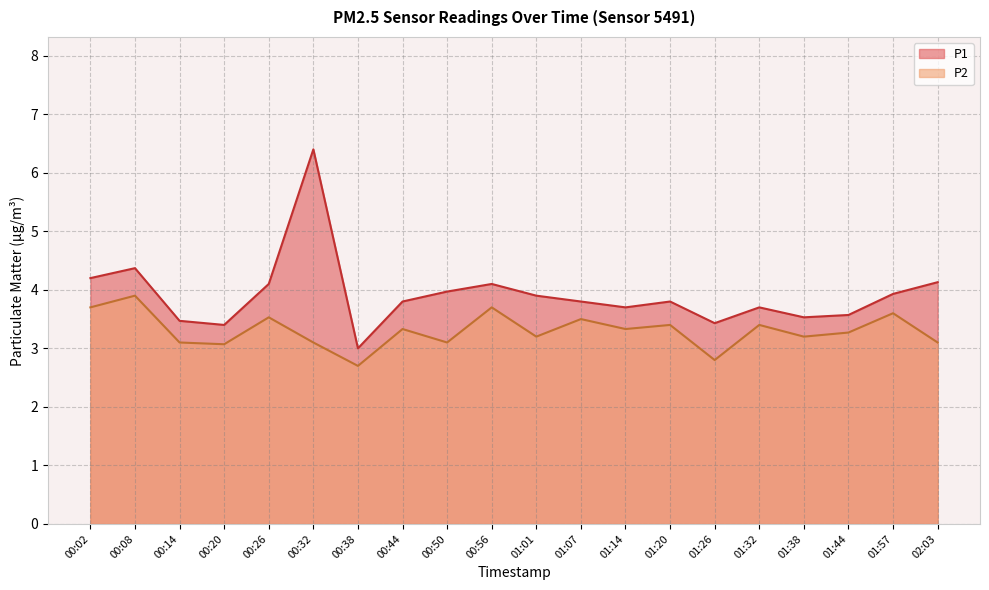

True or false: P2 and P1 intersect in this chart.

False